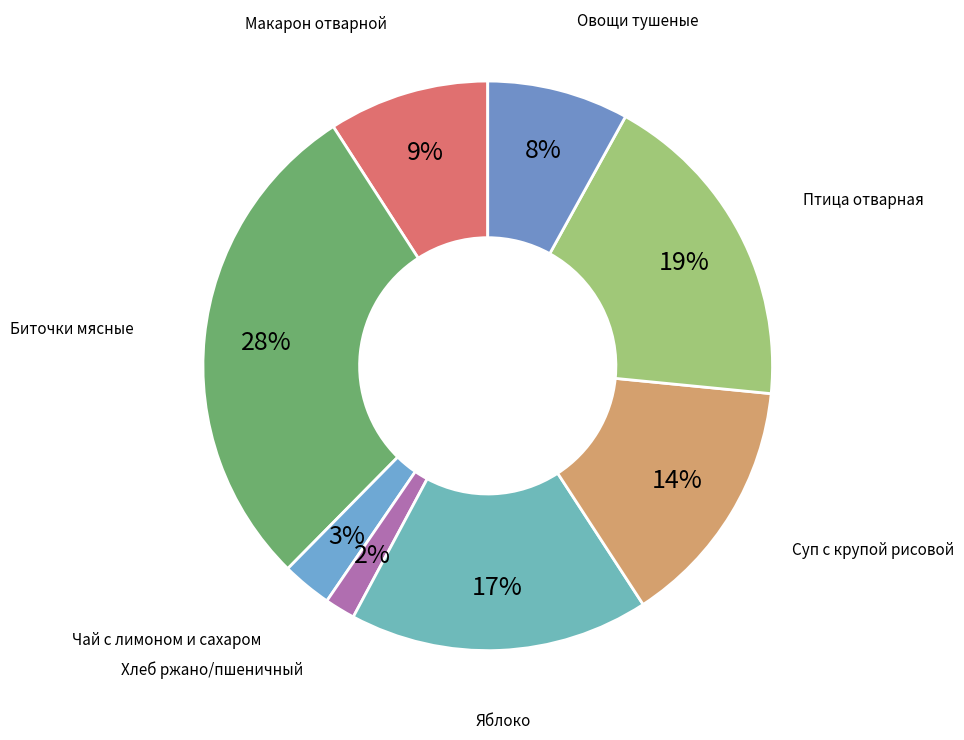

Count the number of slices in the pie.

8